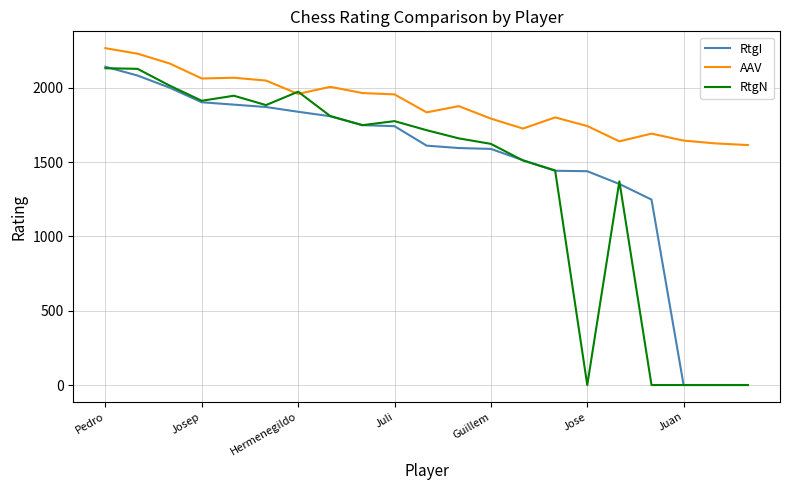

True or false: RtgI and AAV cross at least once.

False